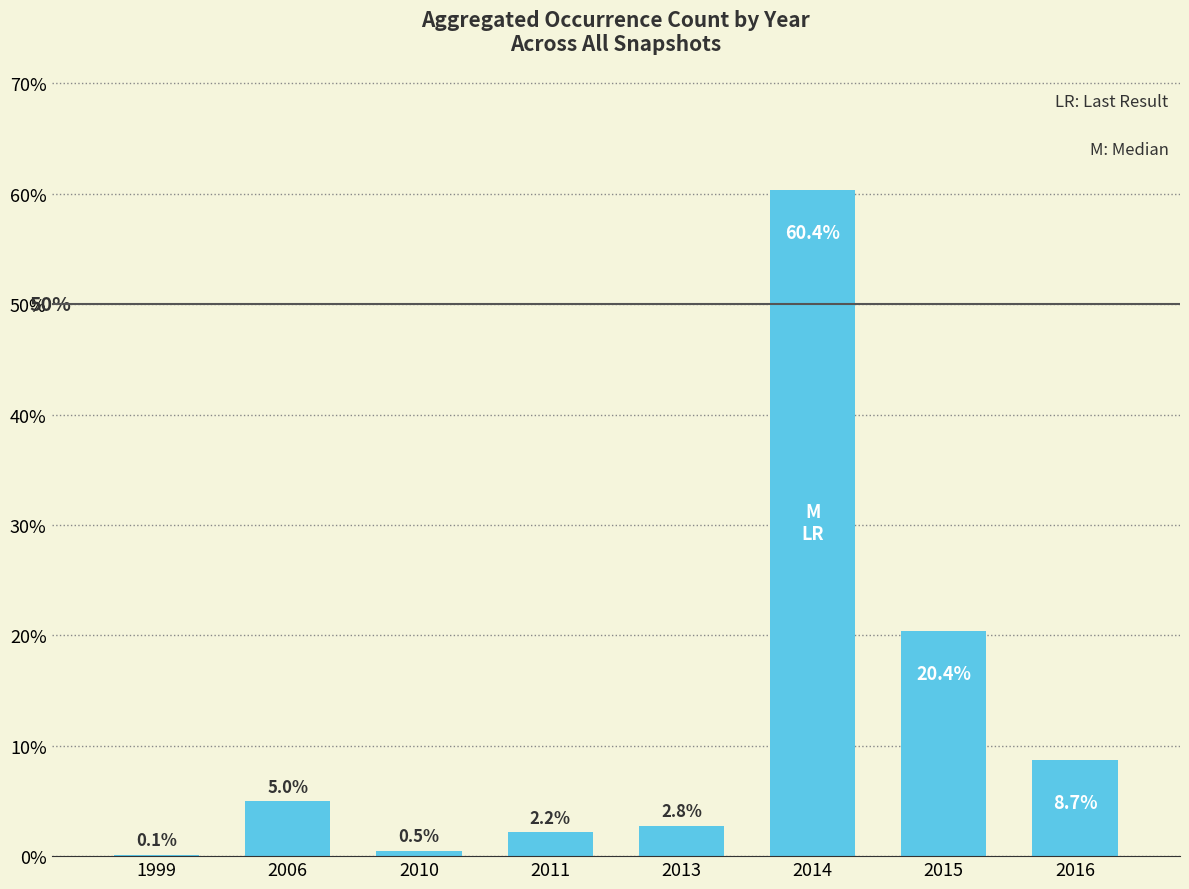

Between 2015 and 2013, which is larger?

2015